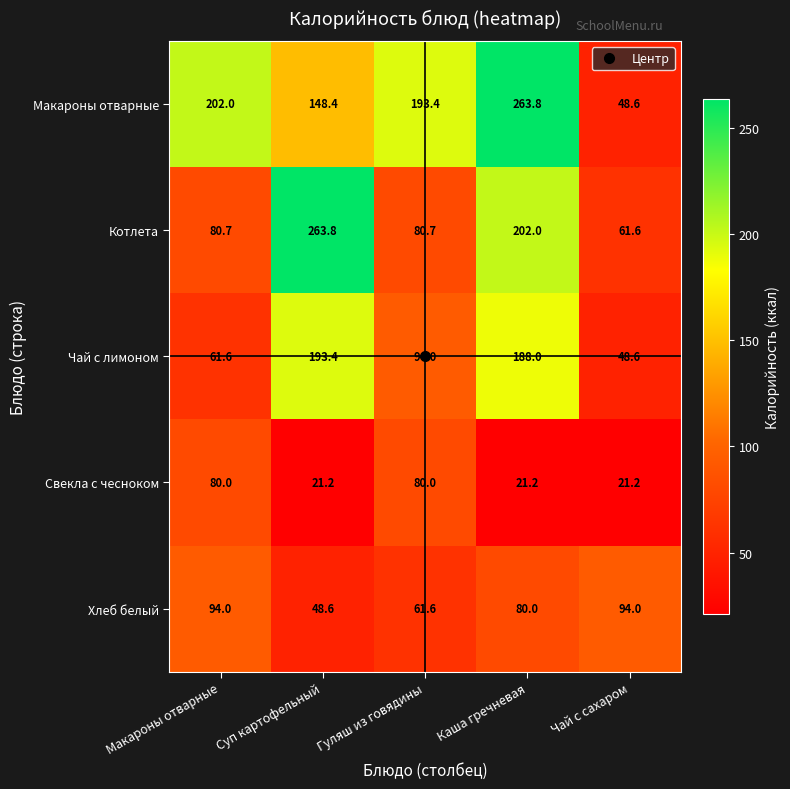

Which series changed the most between Гуляш из говядины and Чай с сахаром?

Макароны отварные